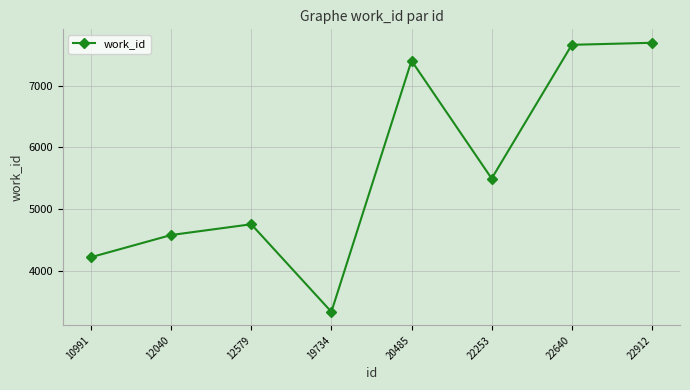

How many points are lower than both their immediate neighbors (excluding endpoints)?

2